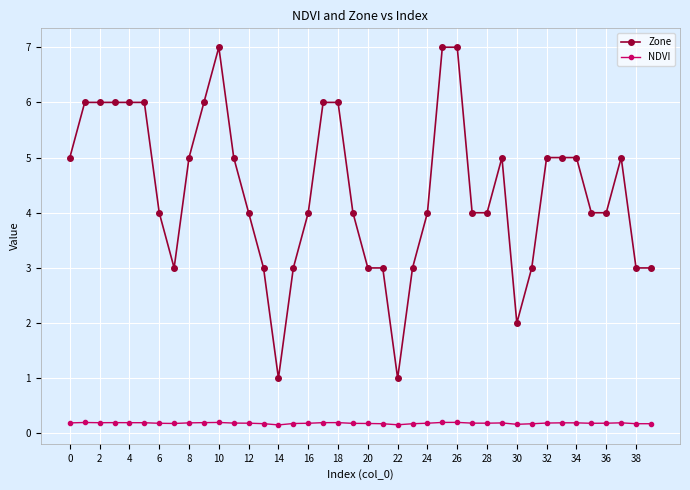

True or false: Zone and NDVI intersect in this chart.

False